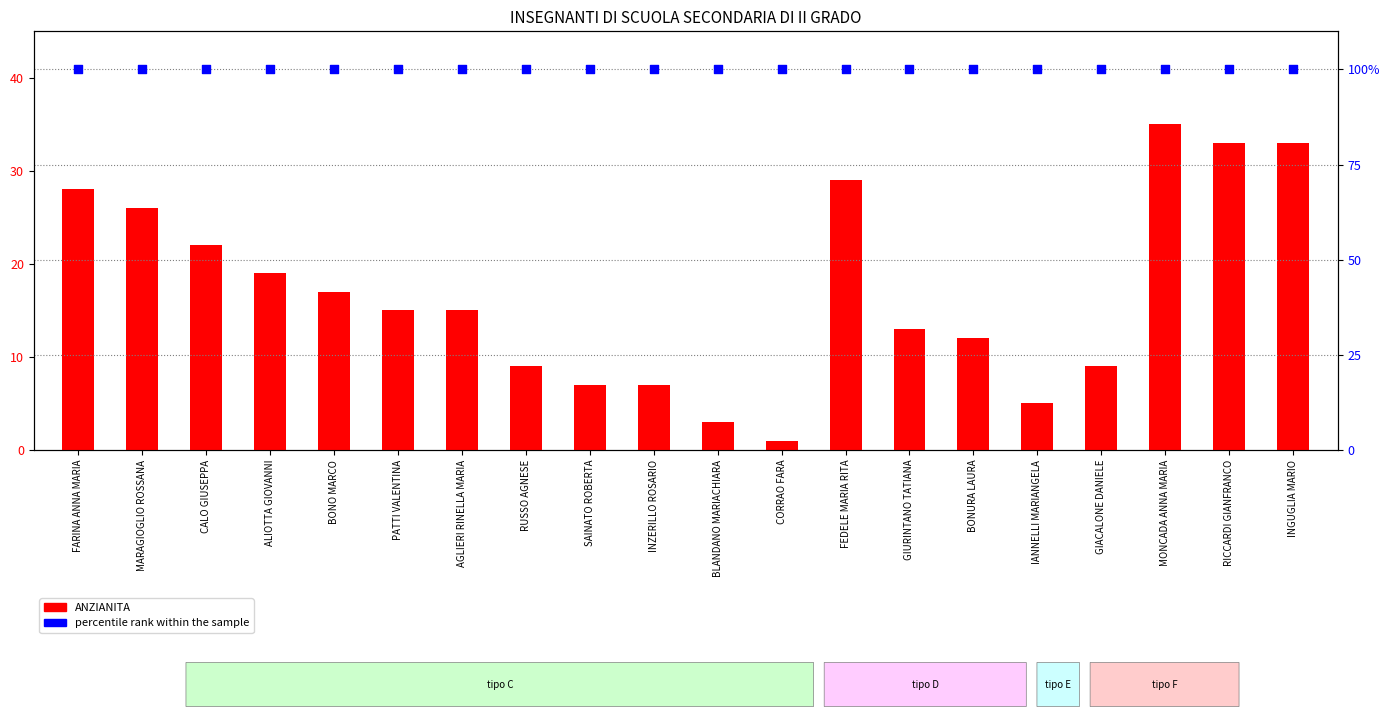

Which series contains the highest Y value?

percentile rank within the sample